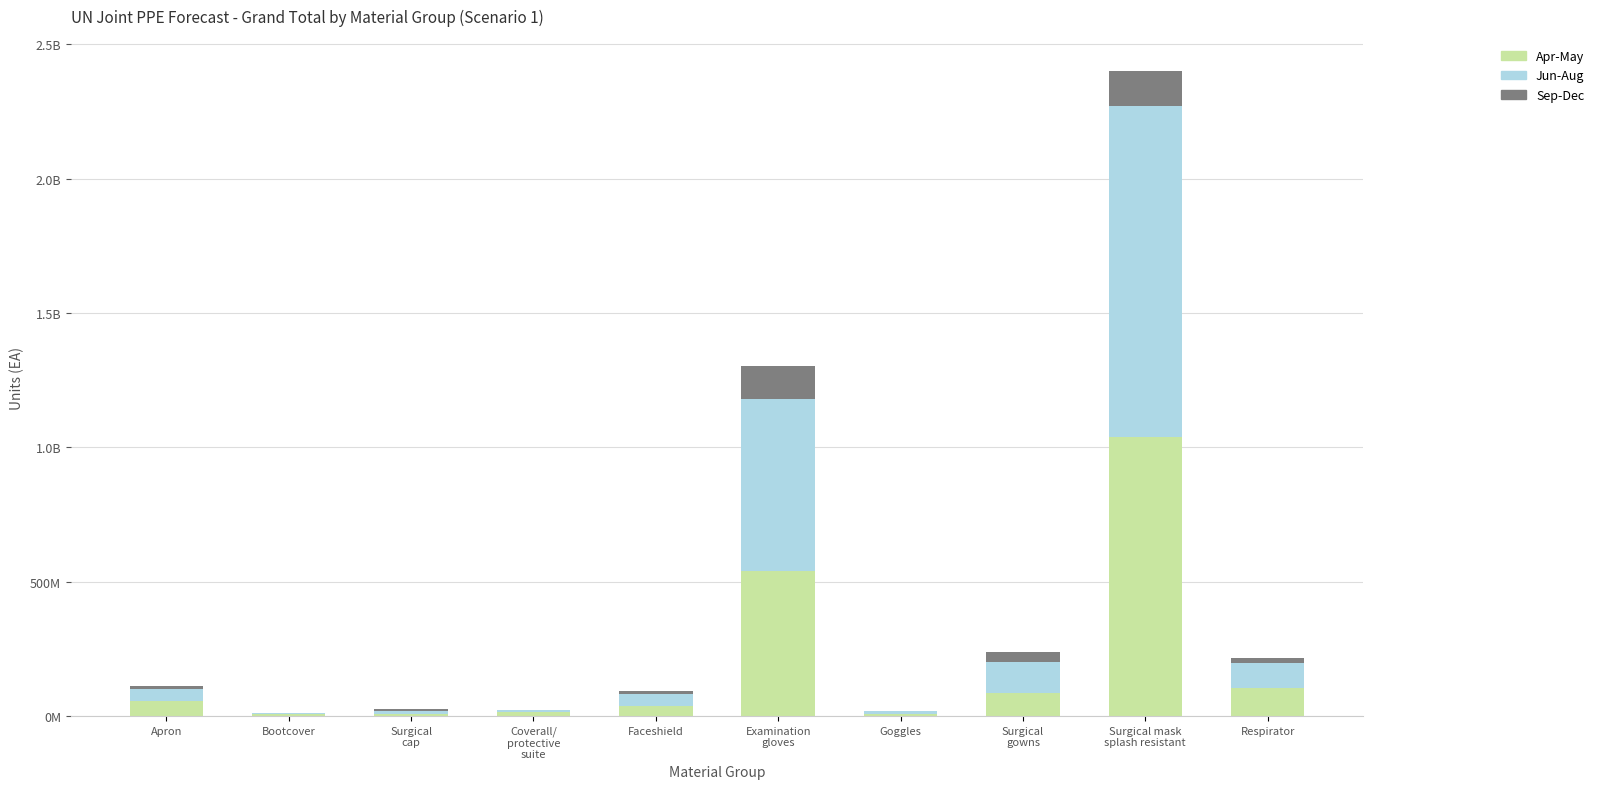

Are the bars horizontal?

No